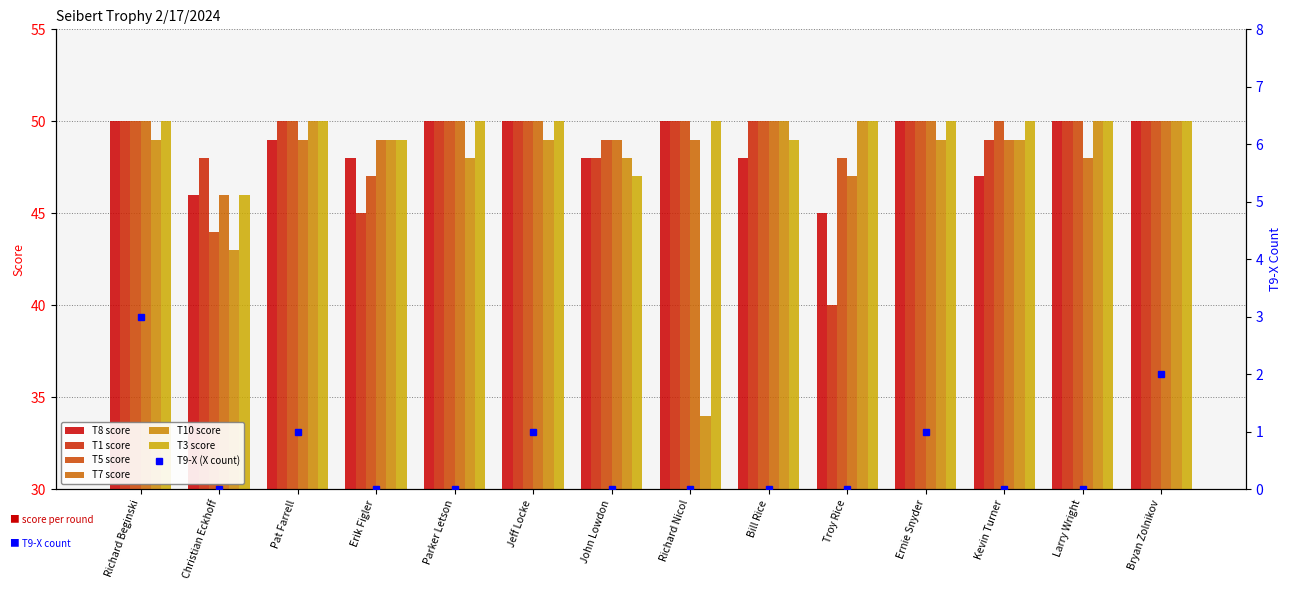

Between Larry Wright and Erik Figler, which is larger?

Larry Wright